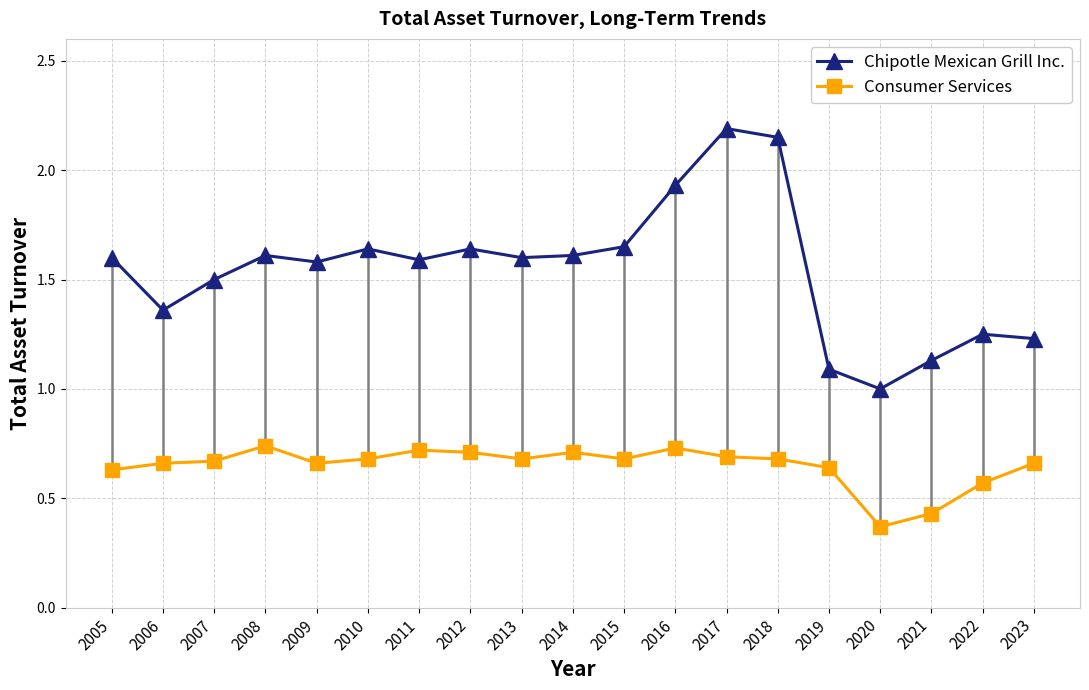

Is the value of Chipotle Mexican Grill Inc. at 2007 greater than the value of Consumer Services at 2015?

Yes